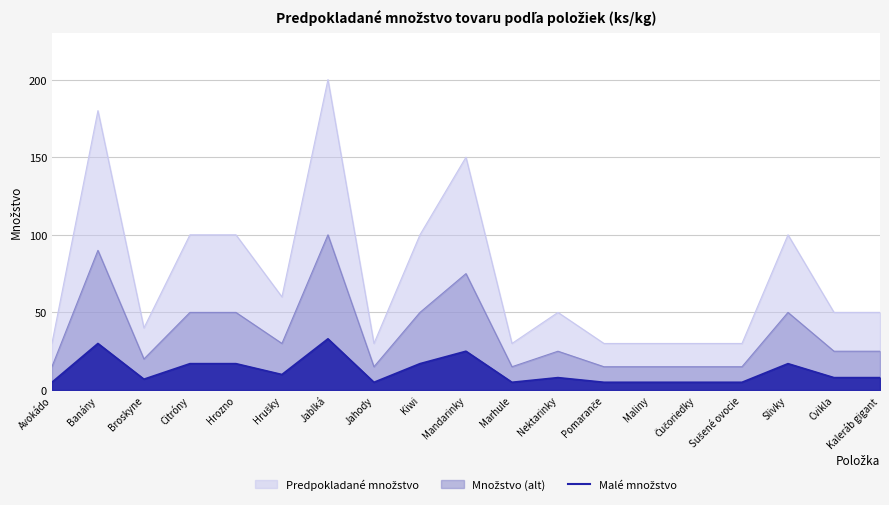

How many data points in Malé množstvo are less than 8?

8